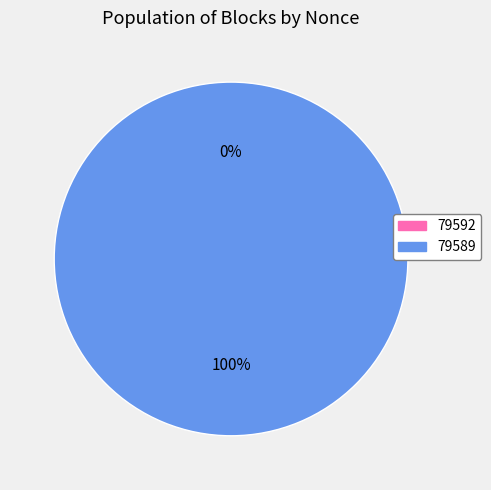

Which category accounts for the majority?

79589